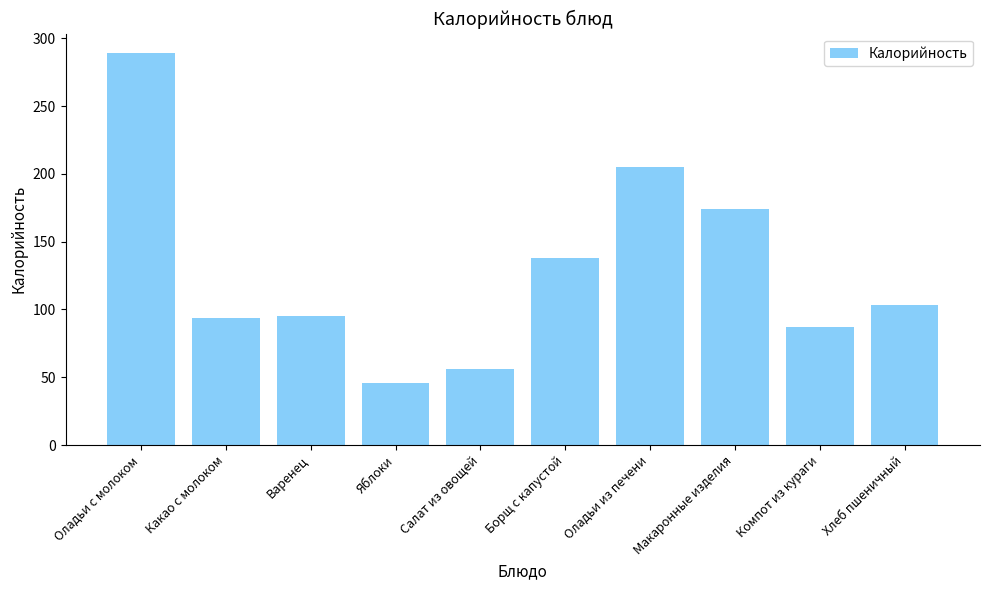

What is the minimum value shown in the chart?

46